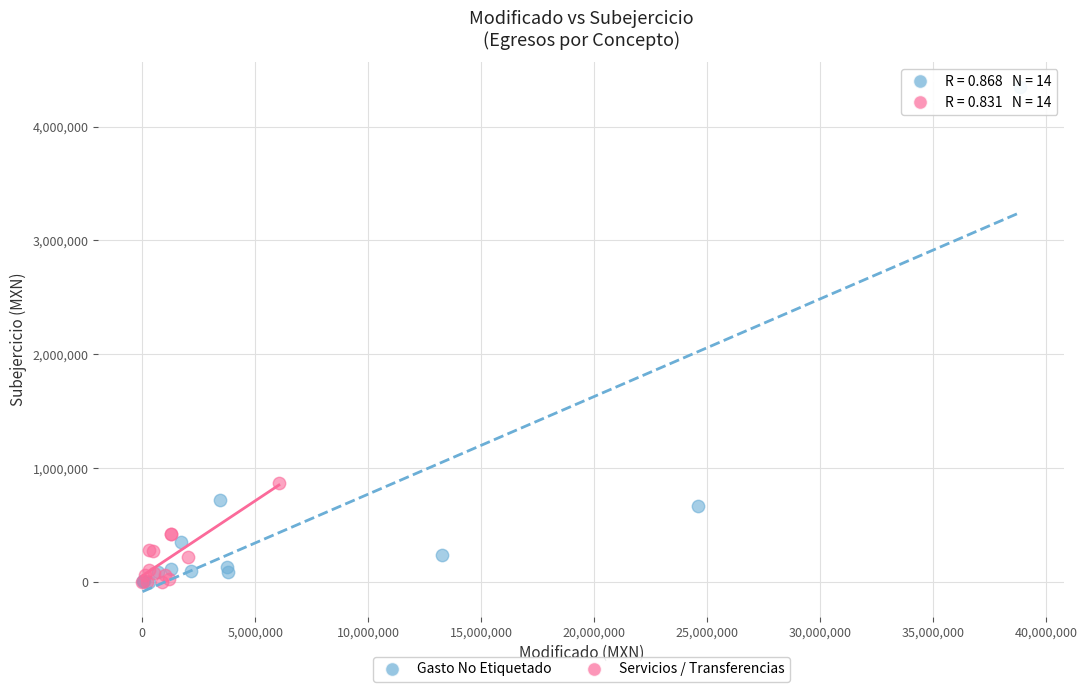

Which series contains the highest Y value?

Gasto No Etiquetado